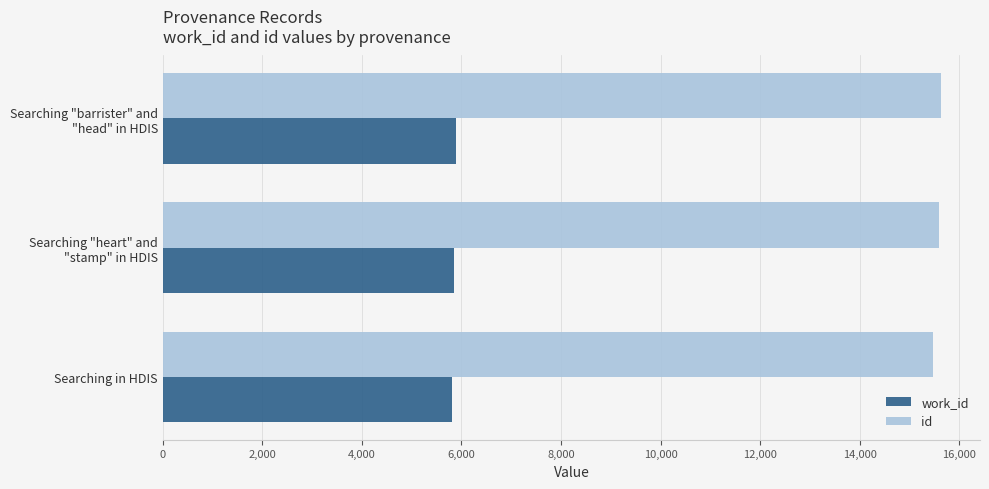

Which series has the largest total across all categories?

id